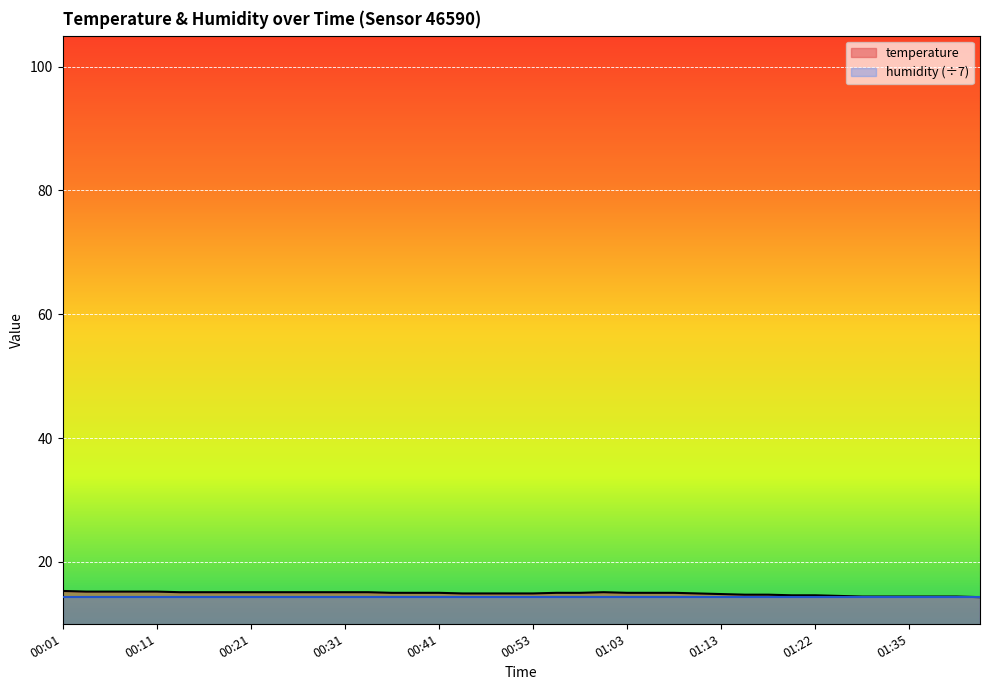

True or false: the data shows 15.1 at 00:26.

True